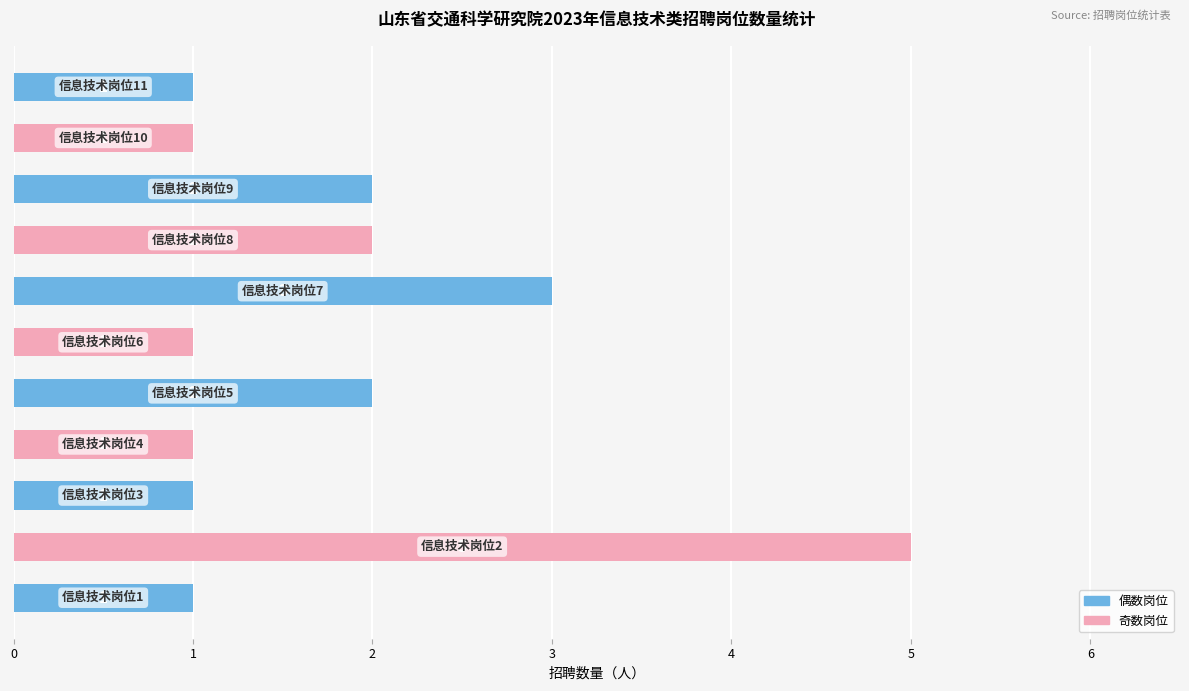

What is the average value?

2